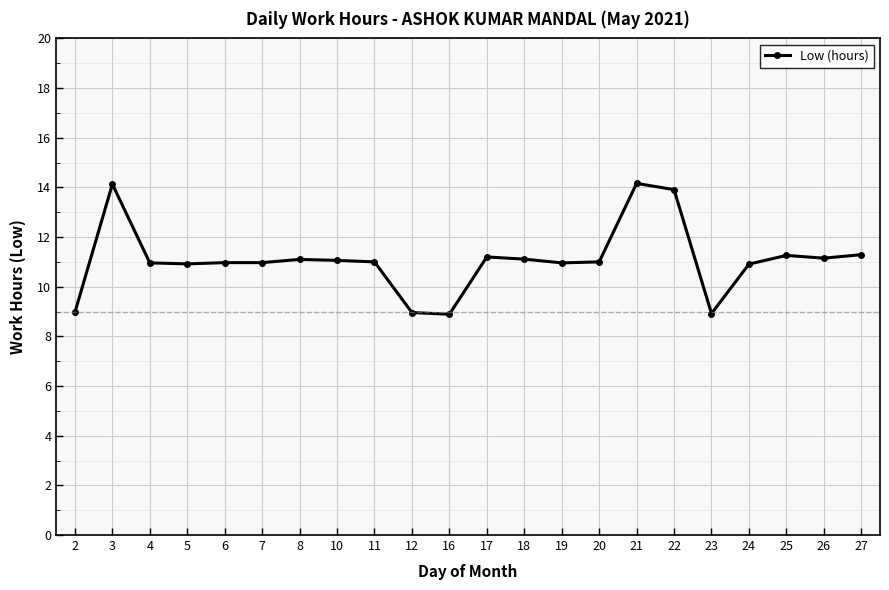

What is the greatest value displayed?

14.2